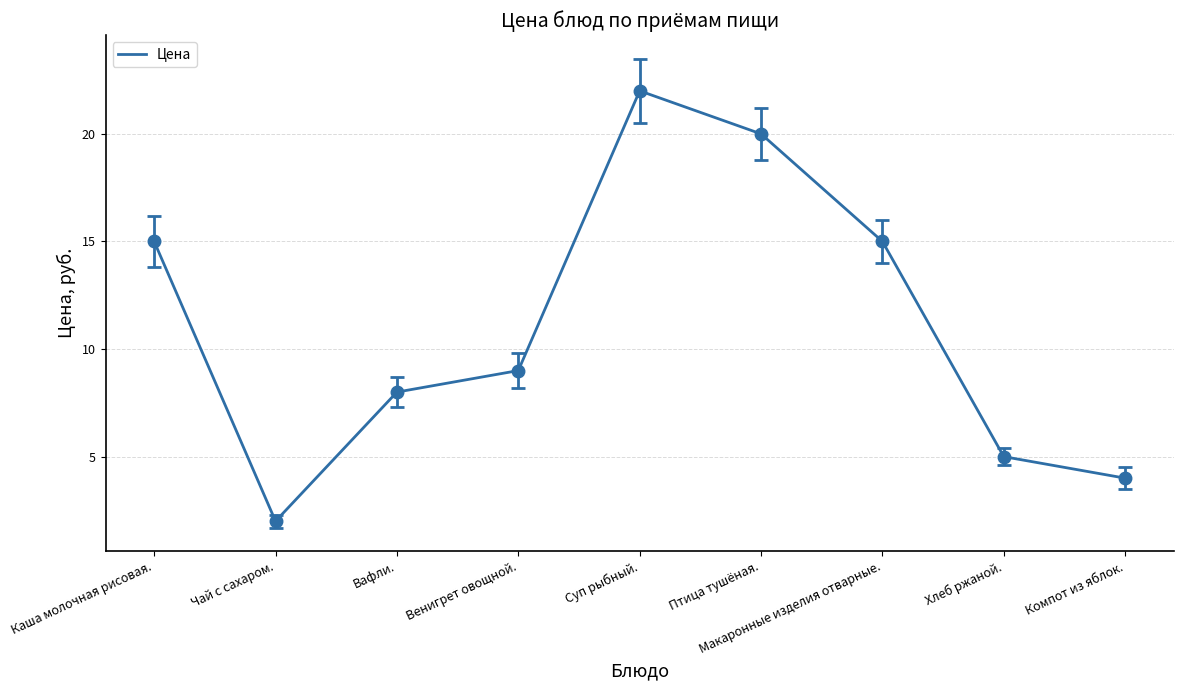

Which label corresponds to the smallest value in the chart?

Чай с сахаром.